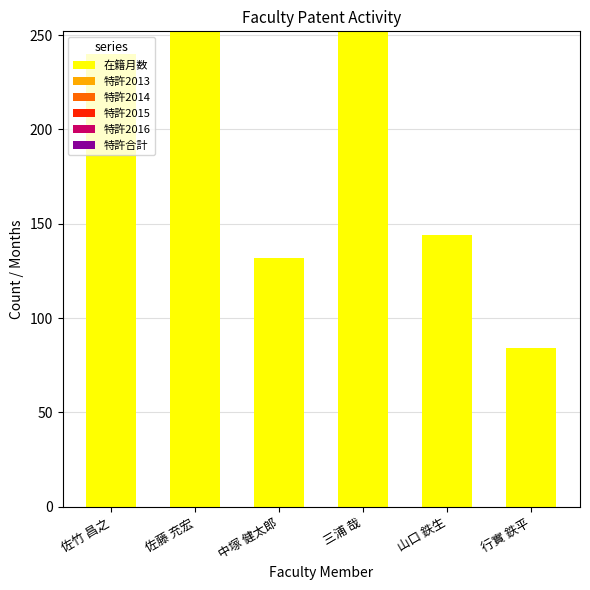

Which has a higher value, 三浦 哉 or 行實 鉄平?

三浦 哉